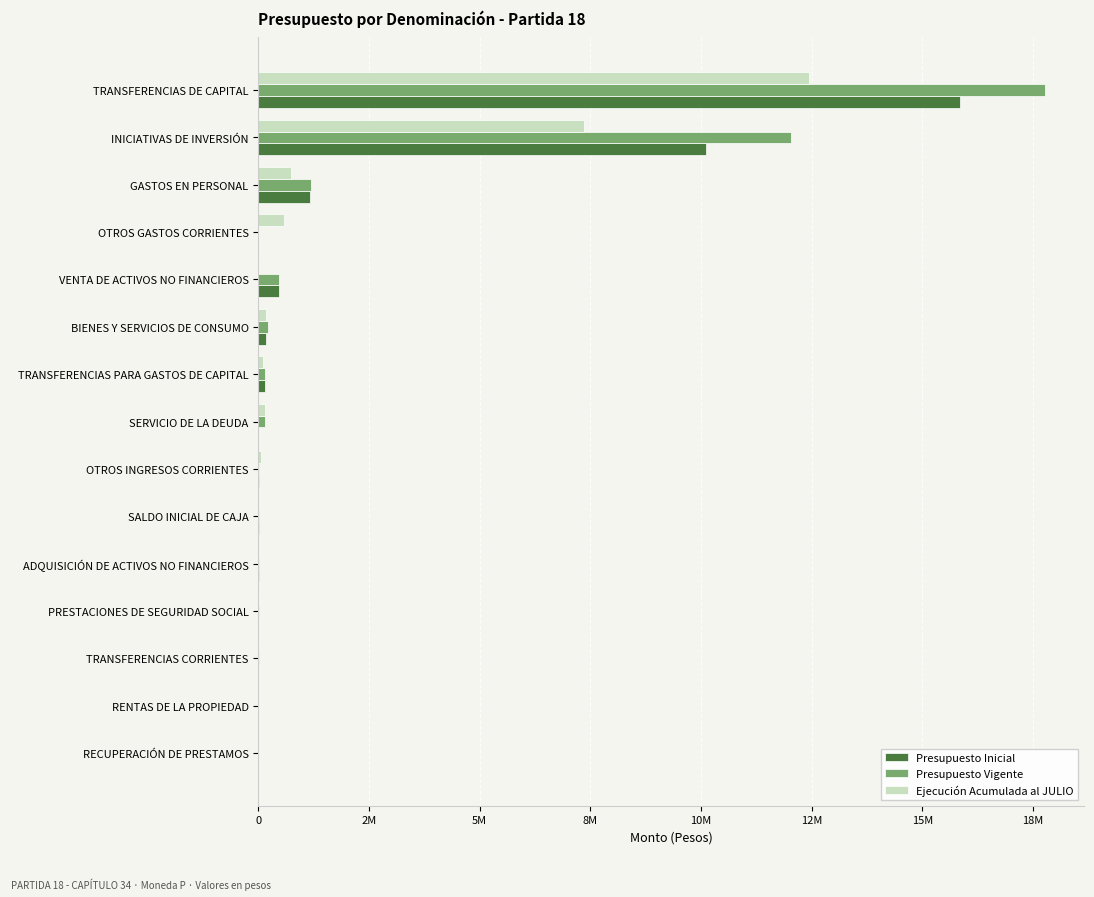

What are all the series names shown in the legend?

Presupuesto Inicial, Presupuesto Vigente, Ejecución Acumulada al JULIO